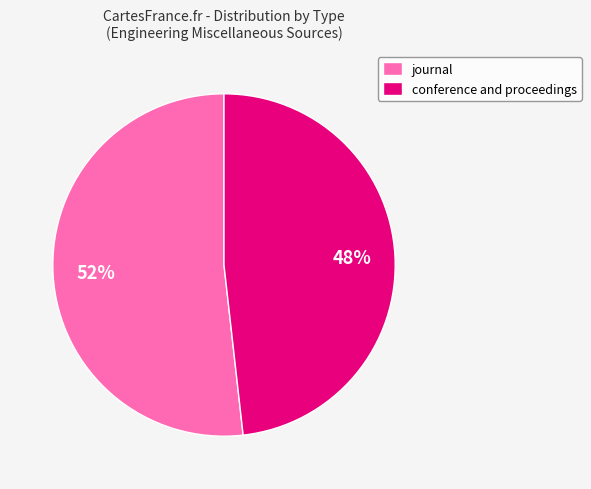

Does journal account for over 50% of the chart?

Yes